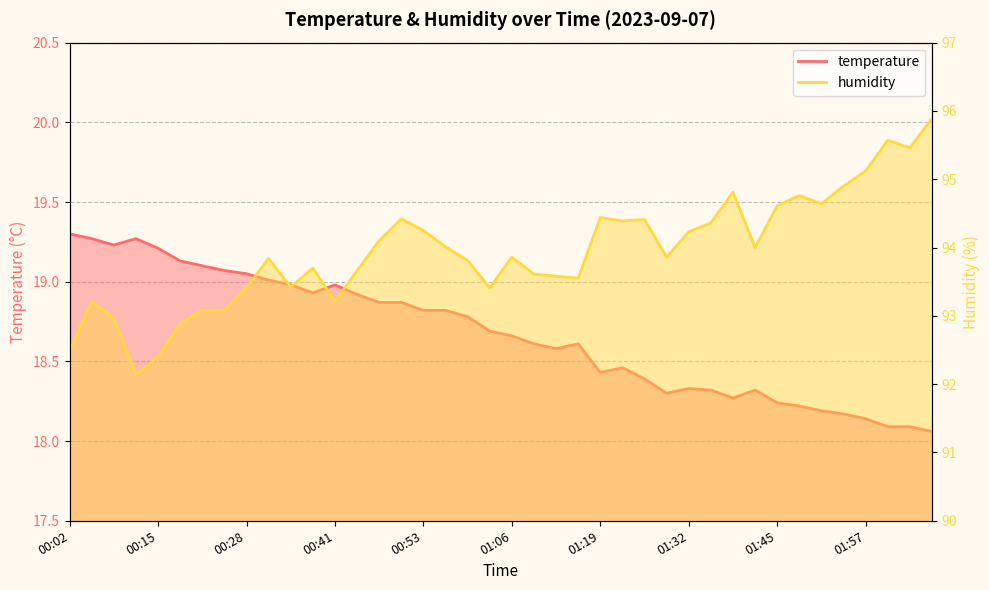

At which category is the sum across all series the highest?

02:07